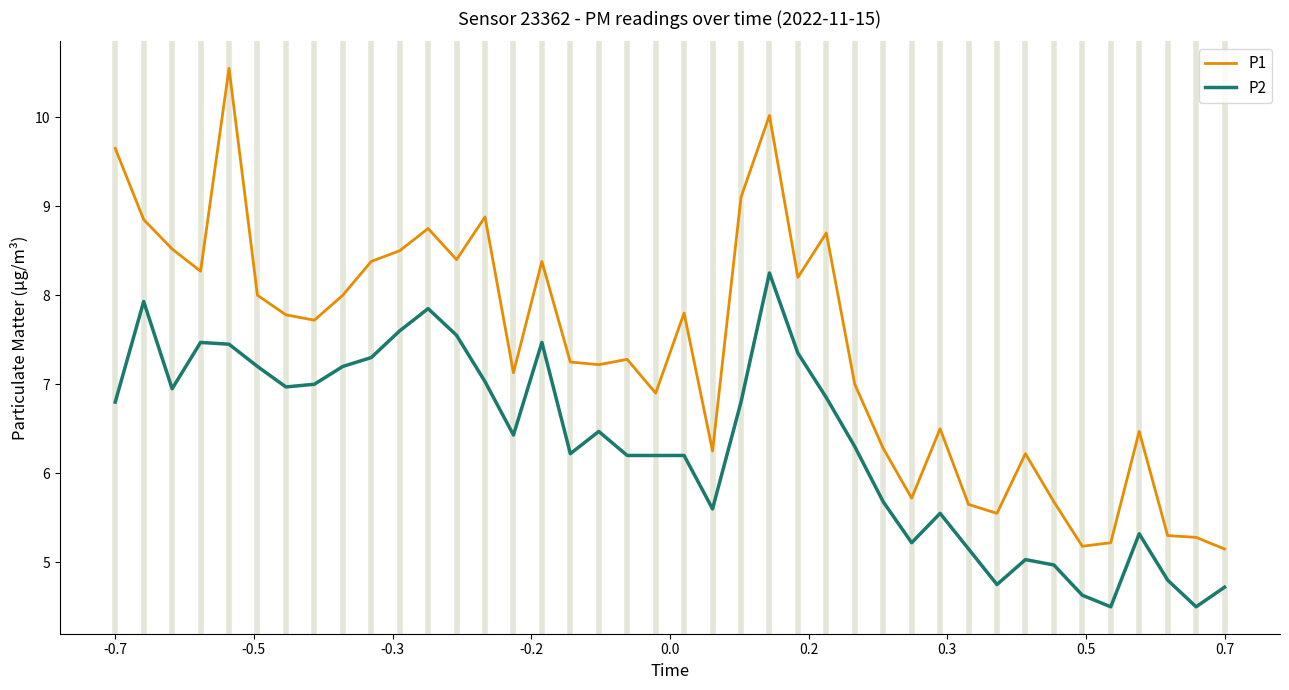

True or false: P2 and P1 cross at least once.

False